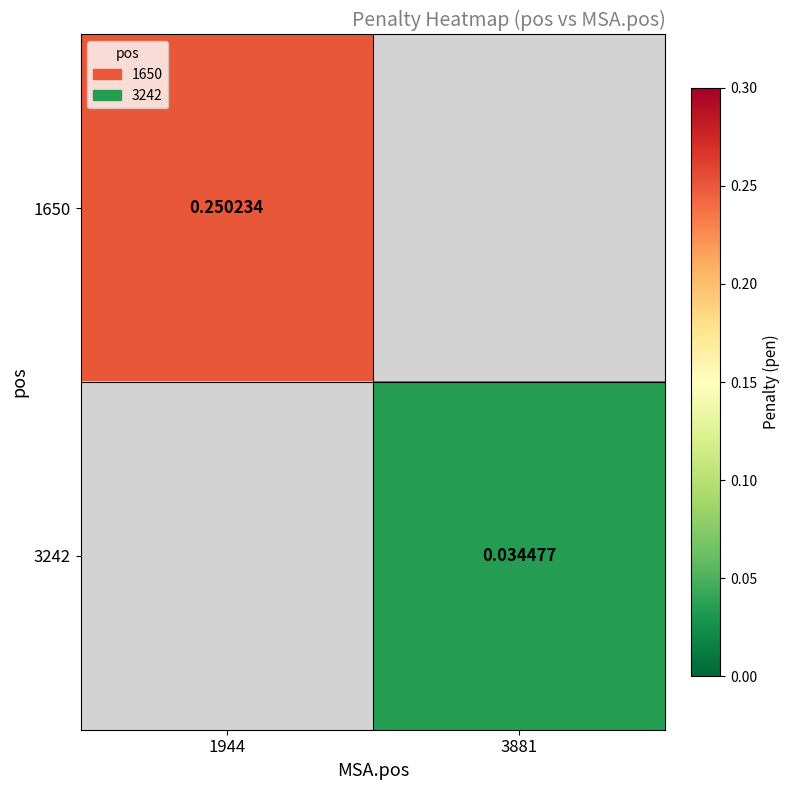

Is the value of 1650 at 1944 greater than the value of 3242 at 3881?

Yes